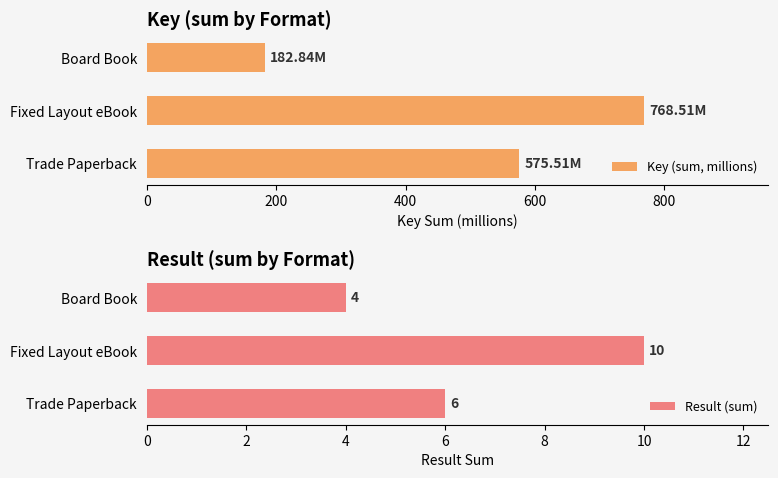

Where is Key (sum, millions) nearest to the value 475?

Trade Paperback